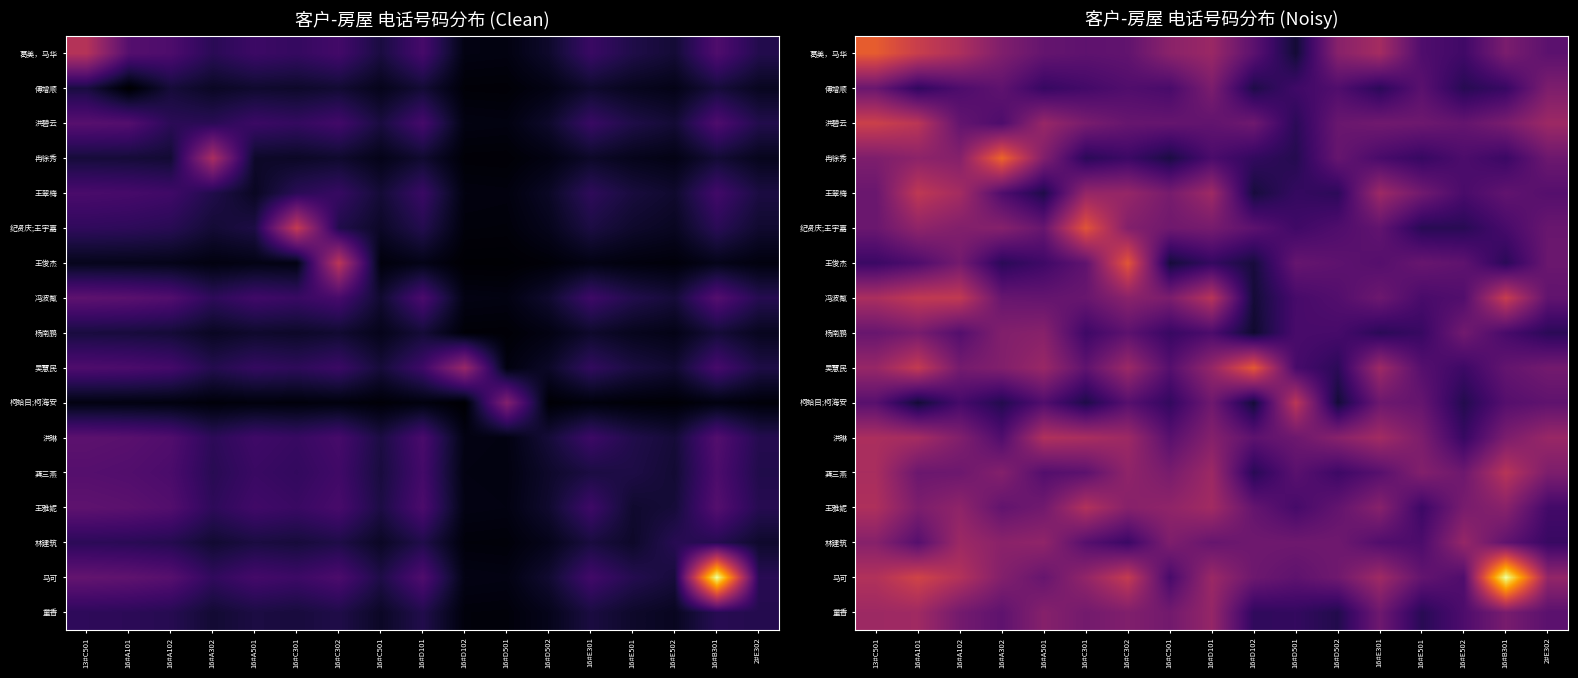

Rank the categories by 纪贤庆;王宇嘉 value from highest to lowest.

16#C301, 16#A101, 16#A302, 16#C302, 16#A102, 16#D101, 16#C501, 13#C501, 2#E302, 16#A501, 16#E301, 16#D102, 16#D502, 16#B301, 16#D501, 16#E502, 16#E501